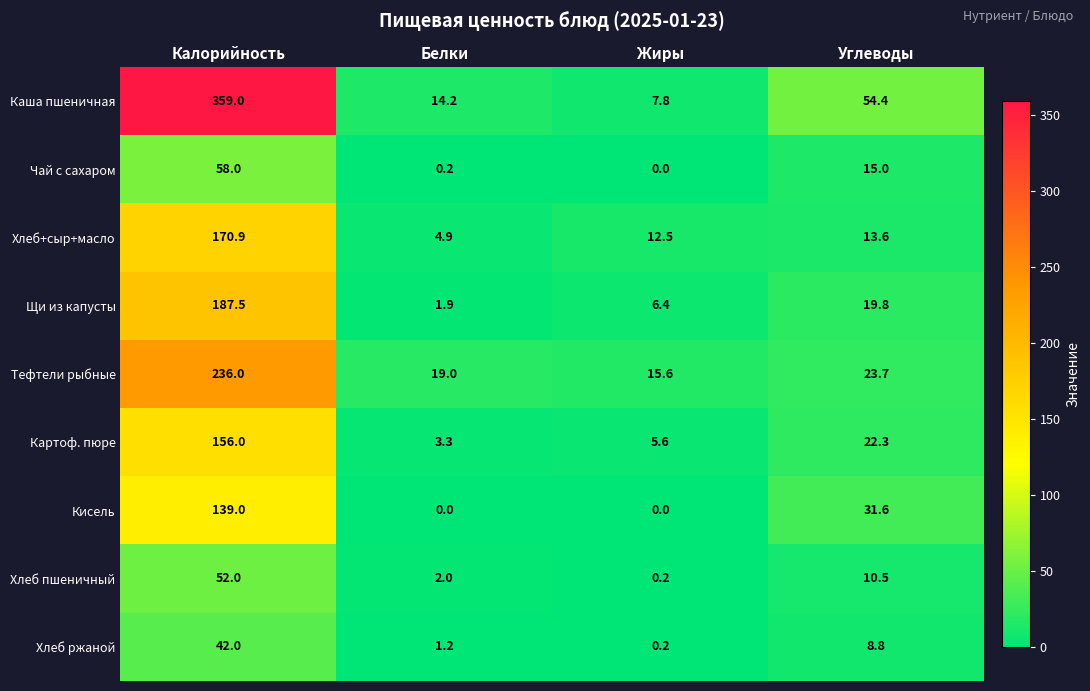

What is the maximum value shown in the chart?

359.0